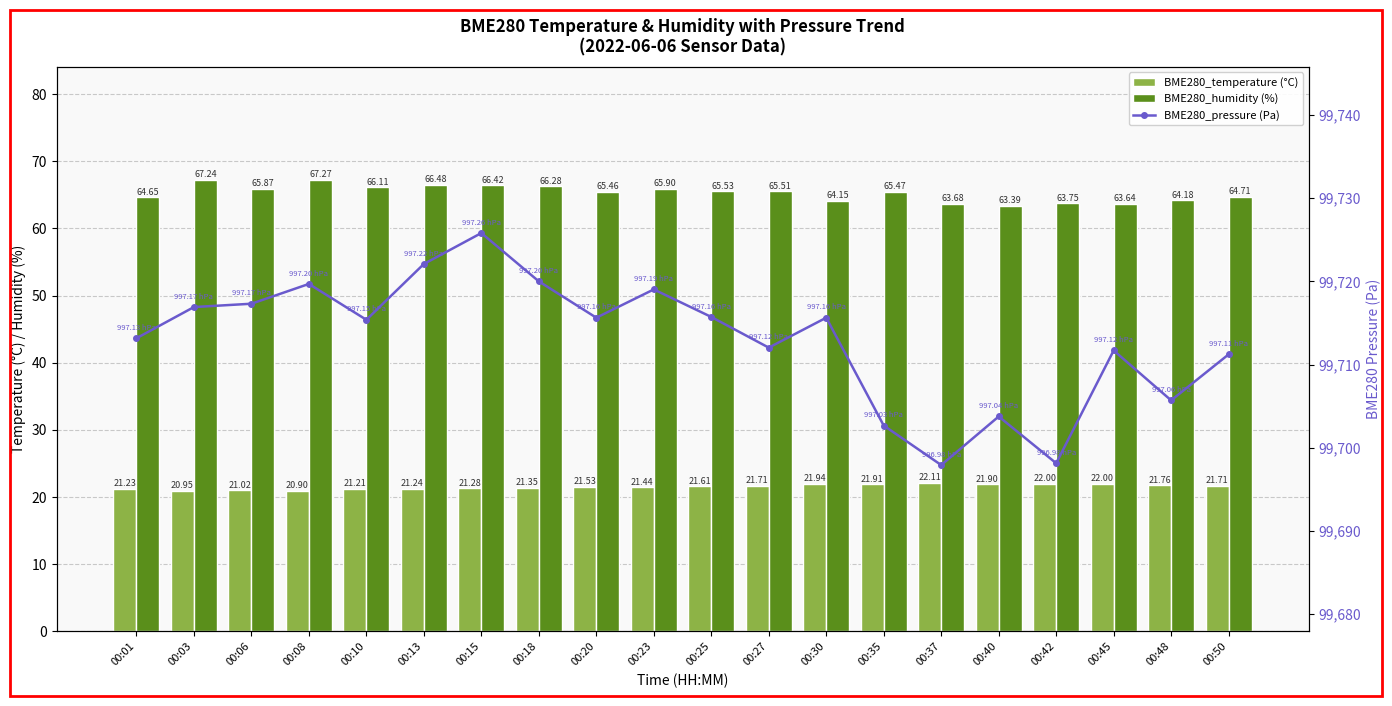

What is the maximum value for BME280_humidity (%)?

67.3